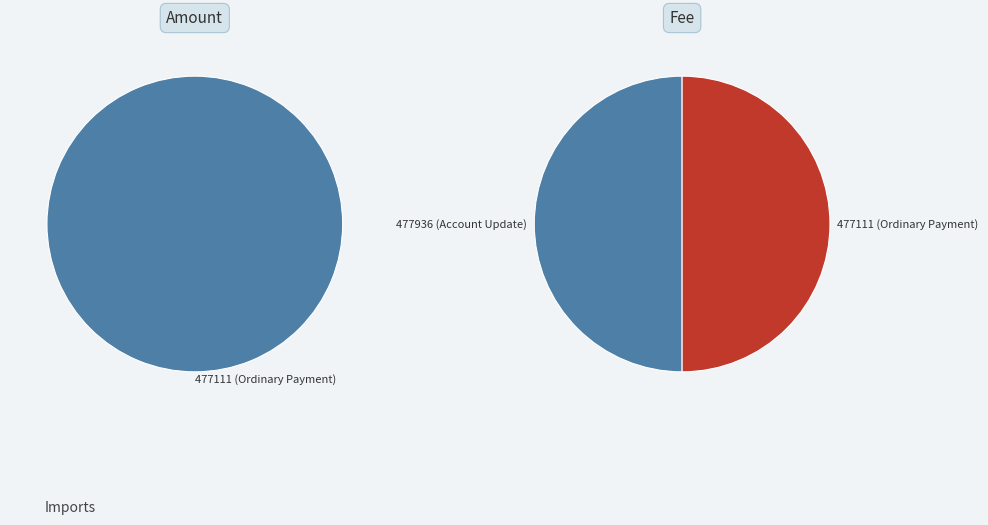

The 477111 (Ordinary Payment) slice represents 58% of the pie. True or false?

False